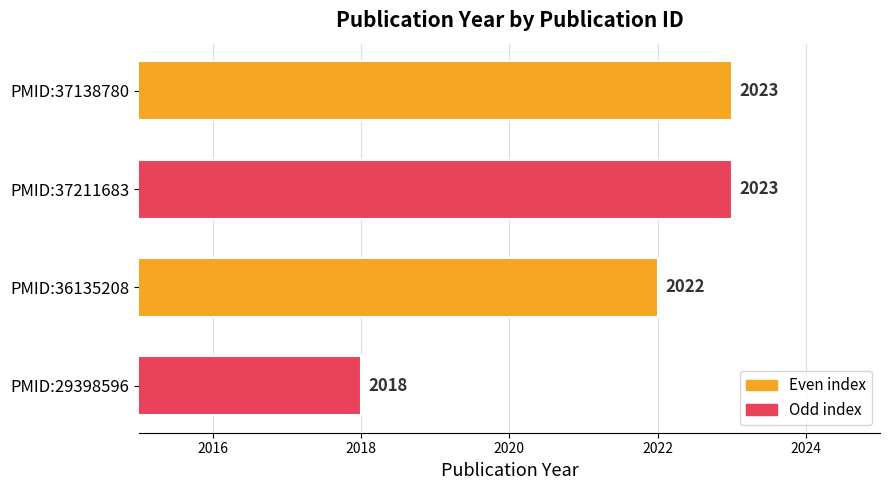

What is the difference between the values at PMID:37138780 and PMID:29398596?

5